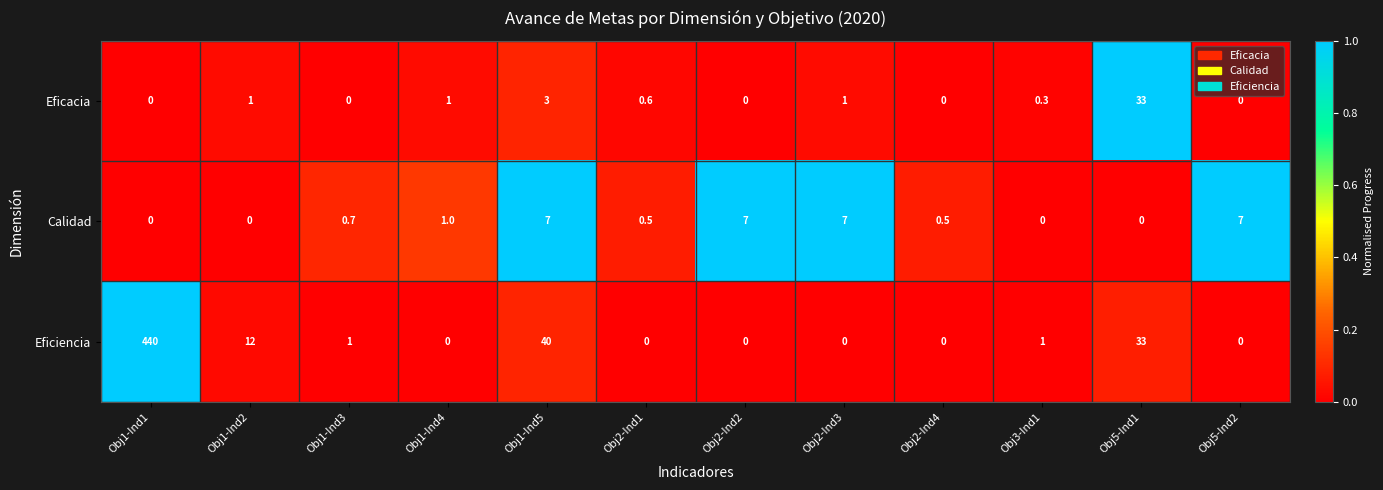

What is the sum of the Eficacia values at Obj3-Ind1 and Obj5-Ind2?

0.3